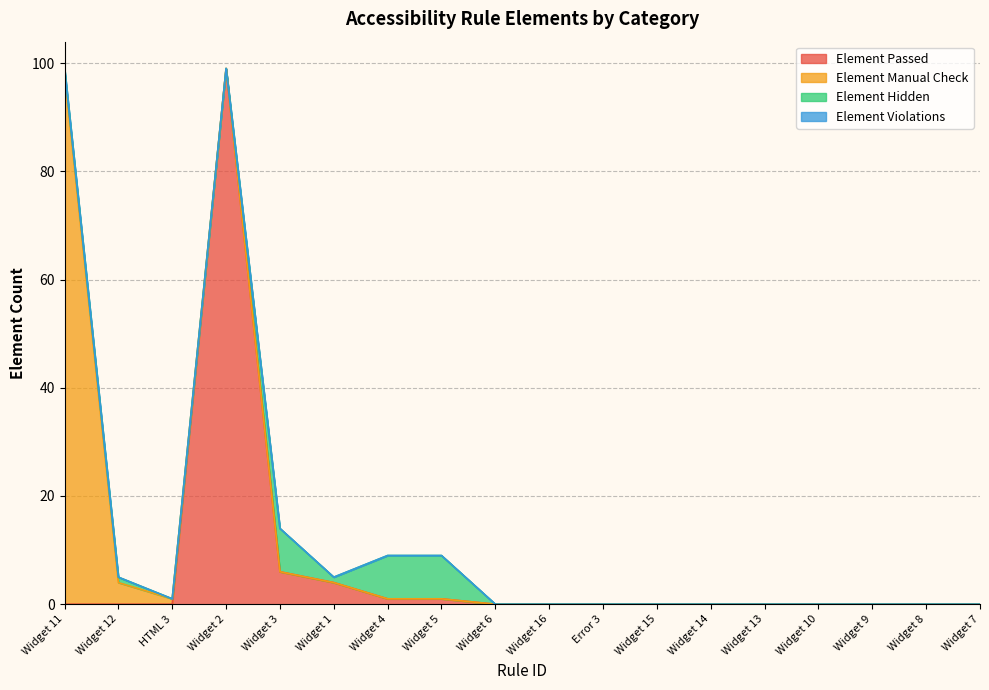

How many data points in Element Hidden are above 0?

6